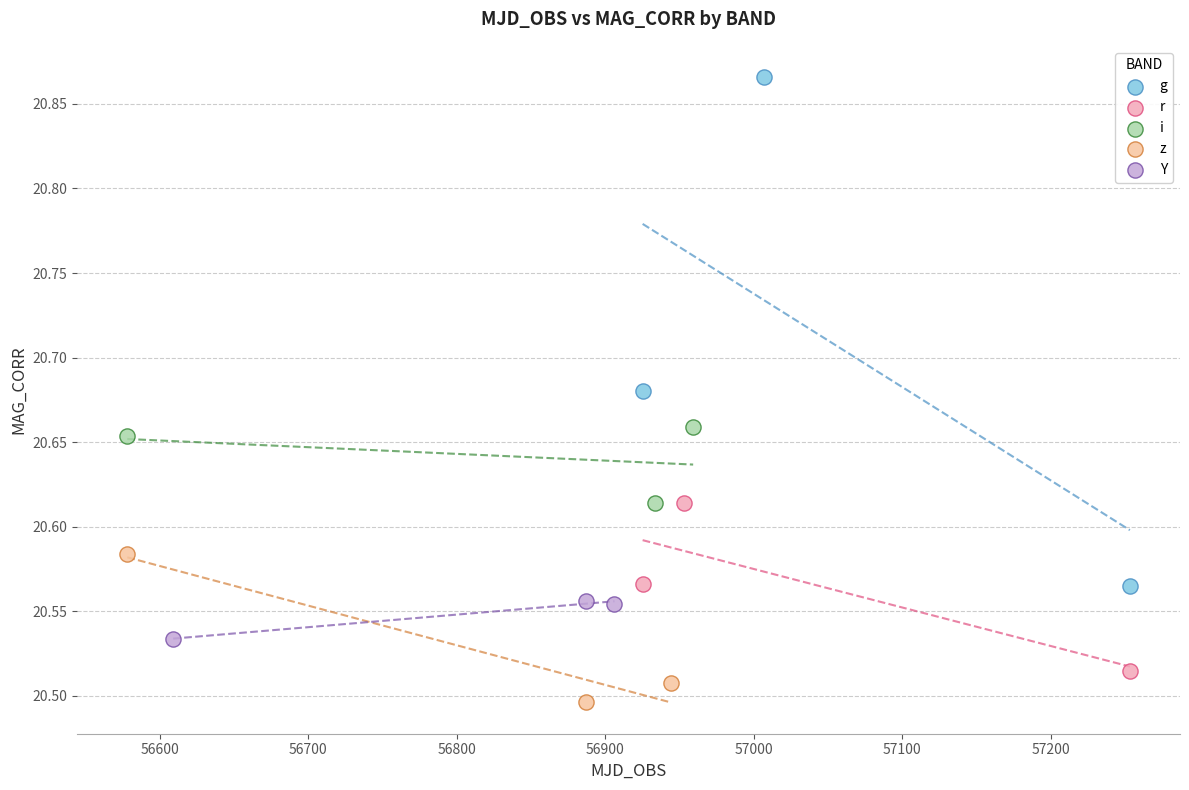

Which series has the widest spread of Y values?

g